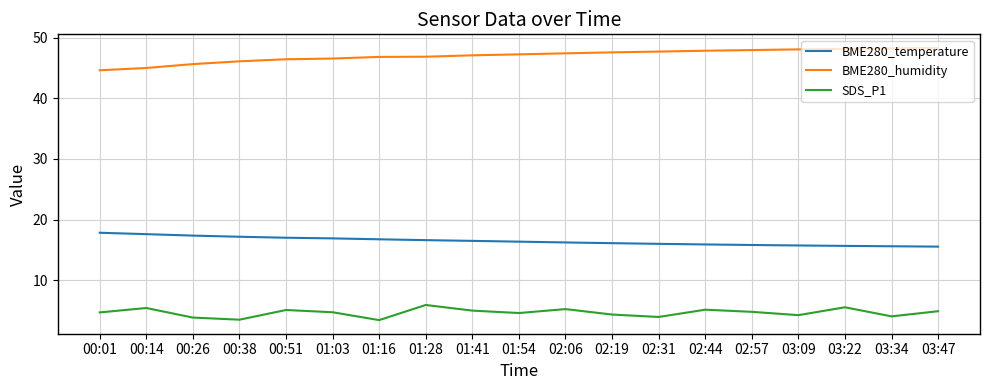

True or false: BME280_humidity and SDS_P1 cross at least once.

False